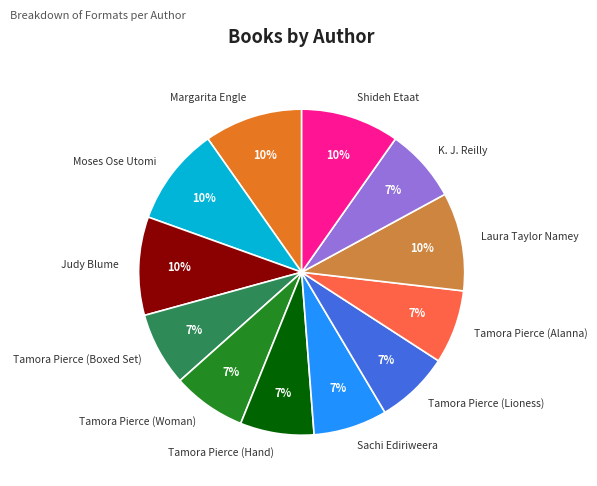

Is the sum of K. J. Reilly and Sachi Ediriweera greater than half?

No